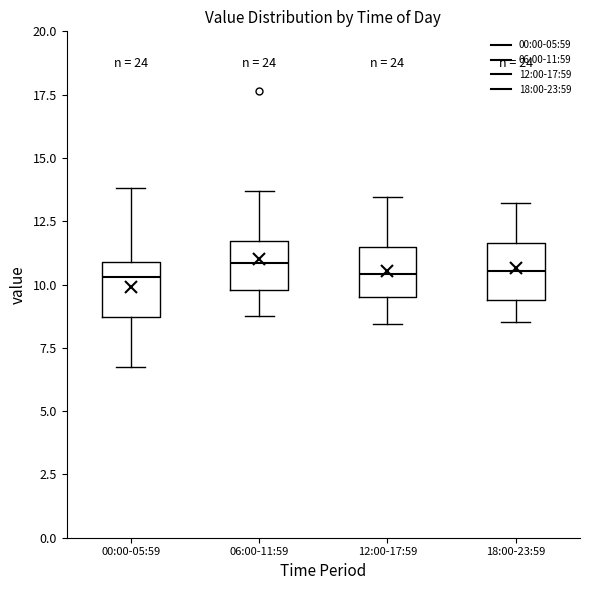

Reading left to right, transcribe this box plot: for each box, give where its median line is, the range the box spans, and where its two whiskers end, as read against the y-axis. The values are not printed on the chart, so give them approximately, as read against the axis.

00:00-05:59: median 10.5, box 8.5 to 11.0, whiskers 6.5 to 14.0
06:00-11:59: median 11.0, box 10.0 to 11.5, whiskers 9.0 to 13.5
12:00-17:59: median 10.5, box 9.5 to 11.5, whiskers 8.5 to 13.5
18:00-23:59: median 10.5, box 9.5 to 11.5, whiskers 8.5 to 13.0